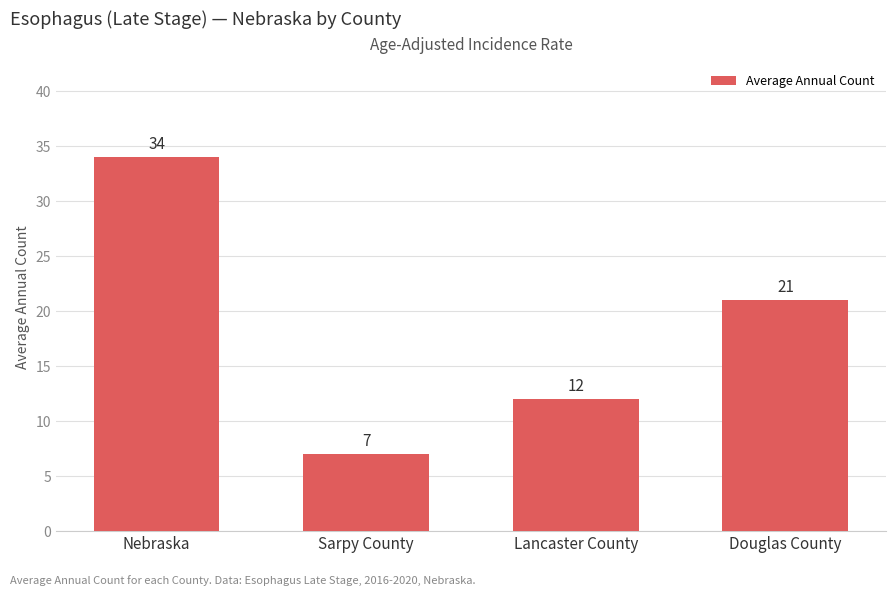

Reading left to right, list all the values displayed in this chart.

Nebraska=34	Sarpy County=7	Lancaster County=12	Douglas County=21